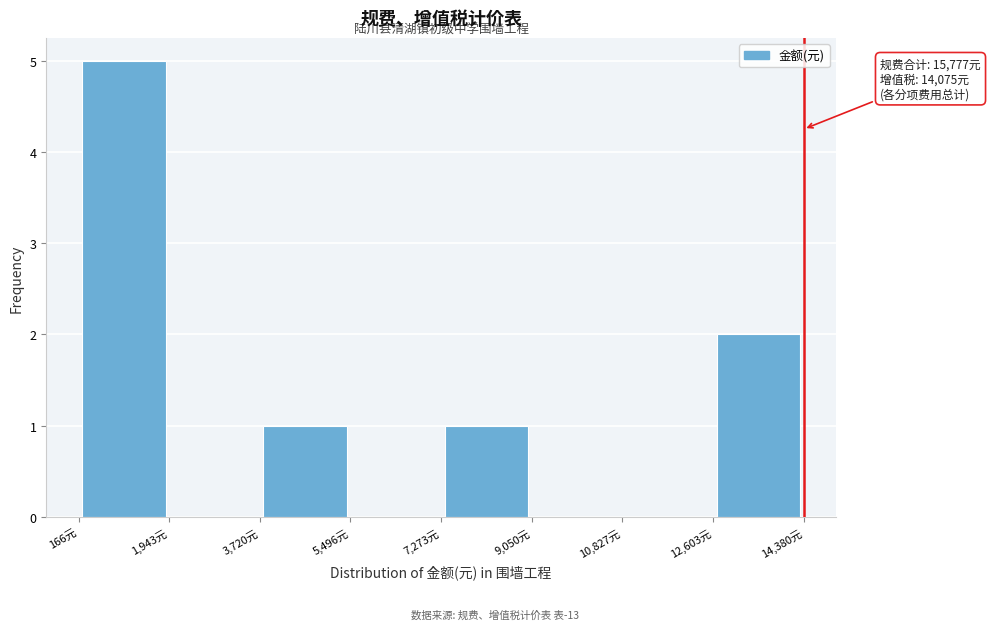

Which range on the x-axis has the tallest bar?

200 to 2000